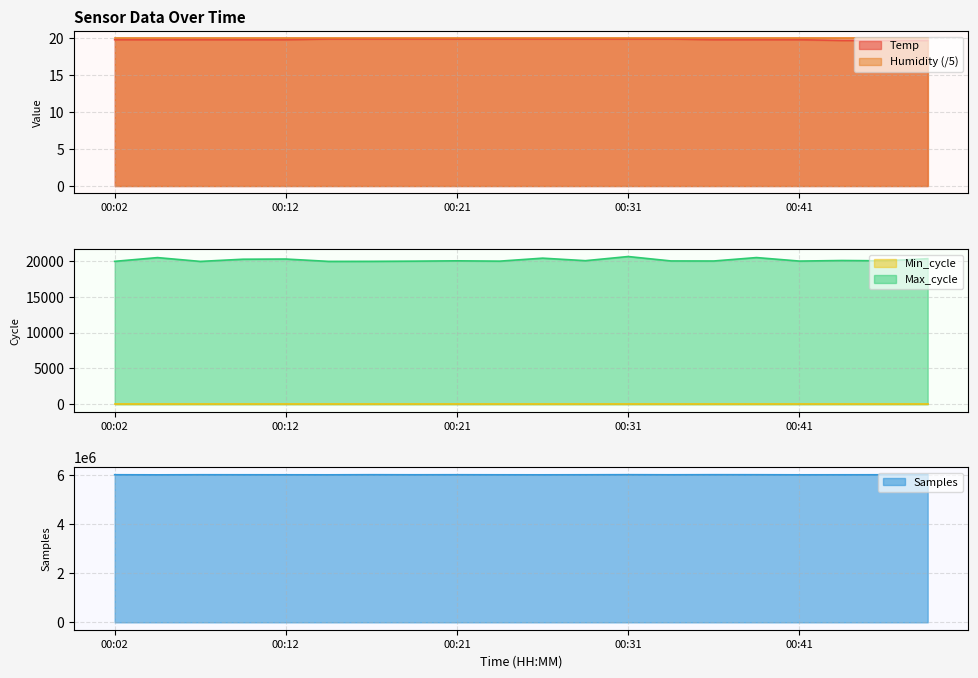

What is the lowest value of the Humidity (/5) series?

20.0